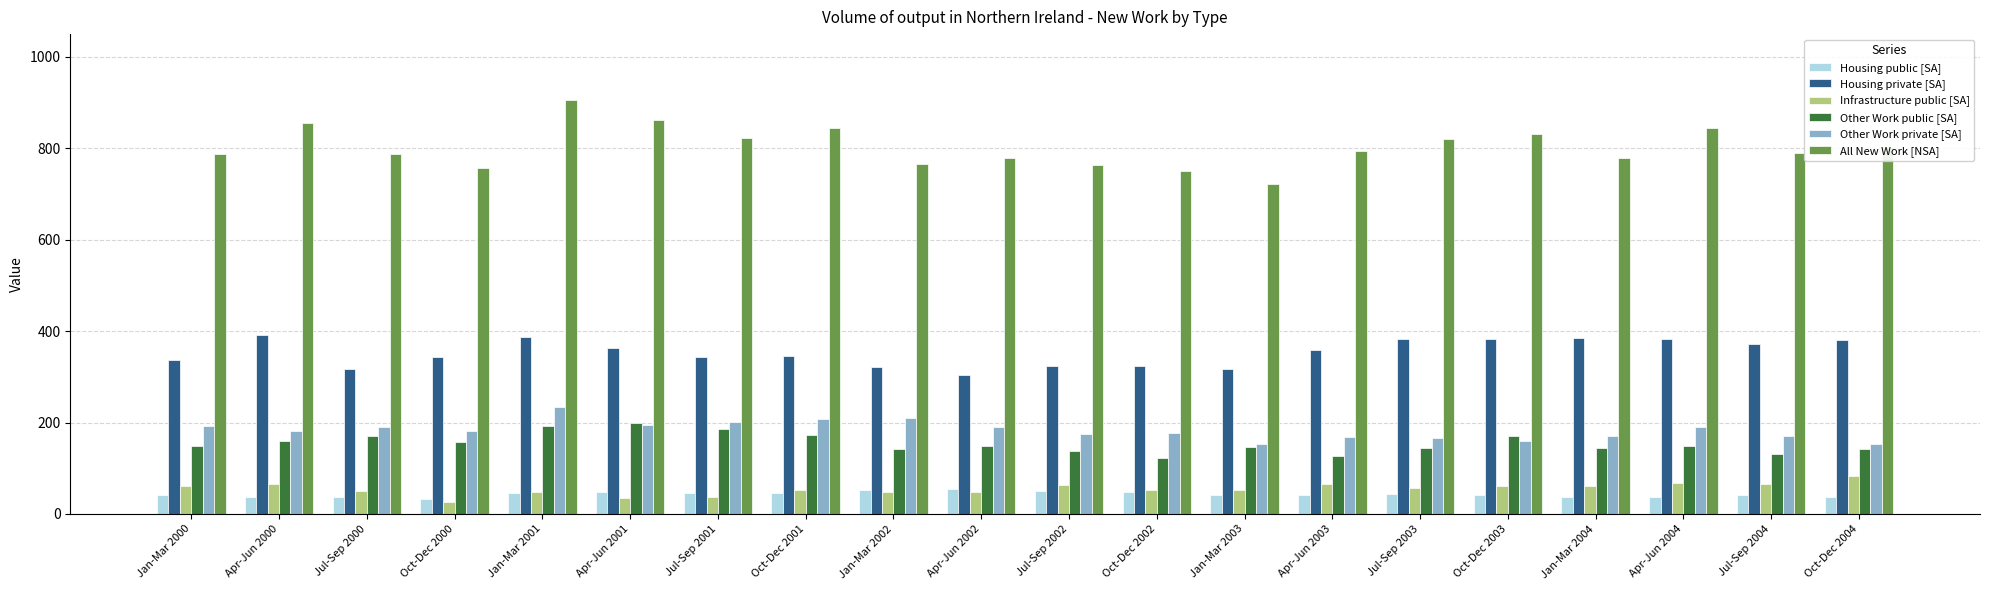

At Jan-Mar 2004, list the series in order from smallest to largest.

Housing public [SA], Infrastructure public [SA], Other Work public [SA], Other Work private [SA], Housing private [SA], All New Work [NSA]